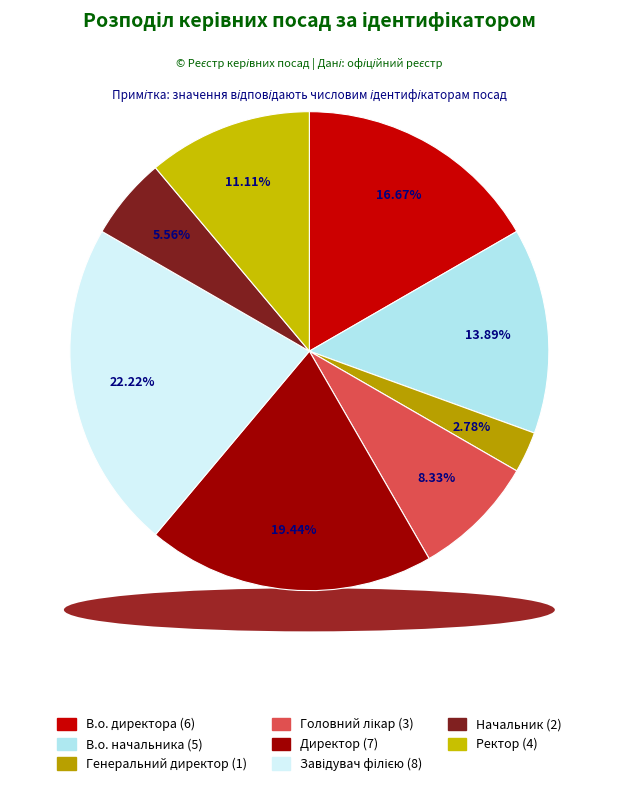

What percentage do Завідувач філією and В.о. директора together represent?

38.9%